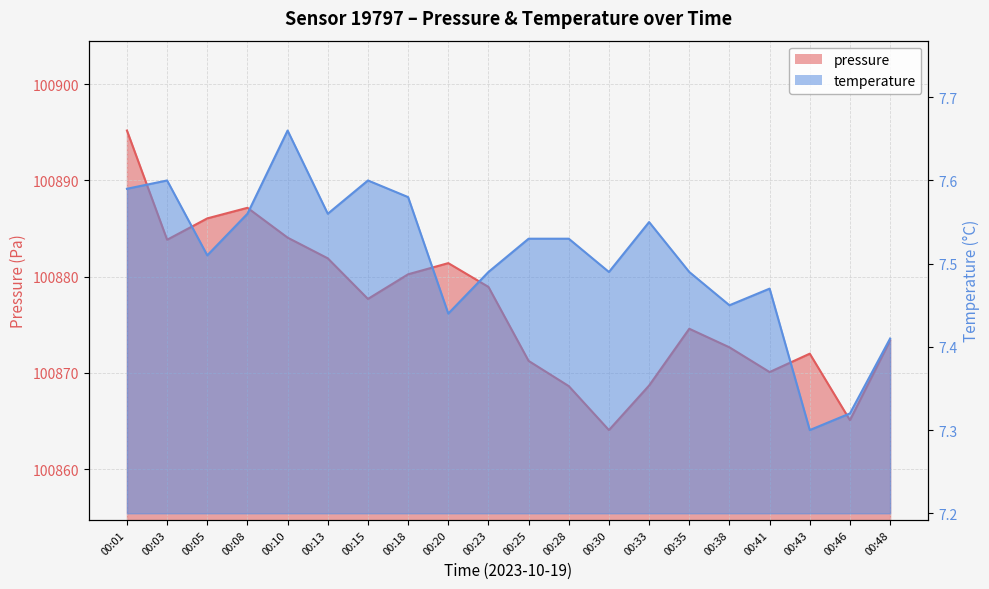

Which series has the largest range (max minus min)?

pressure